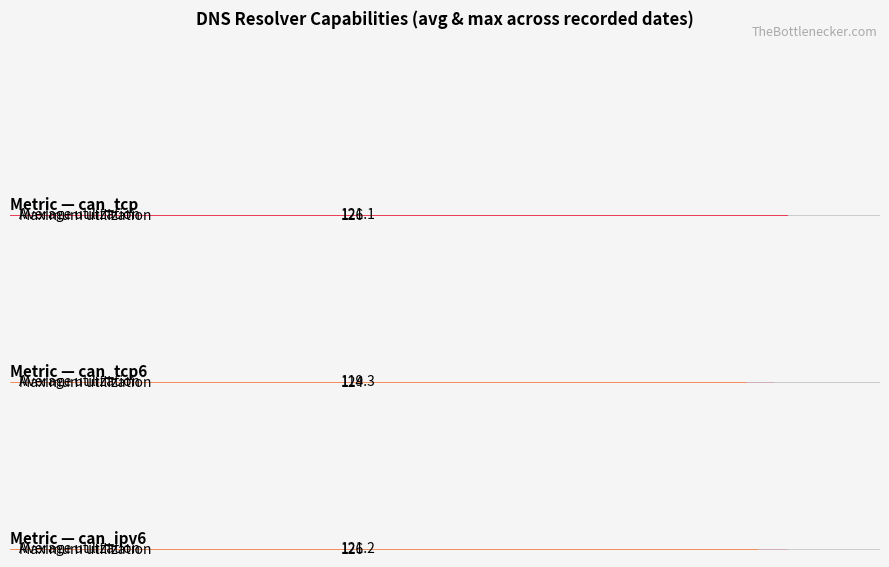

Does the chart contain stacked bars?

No